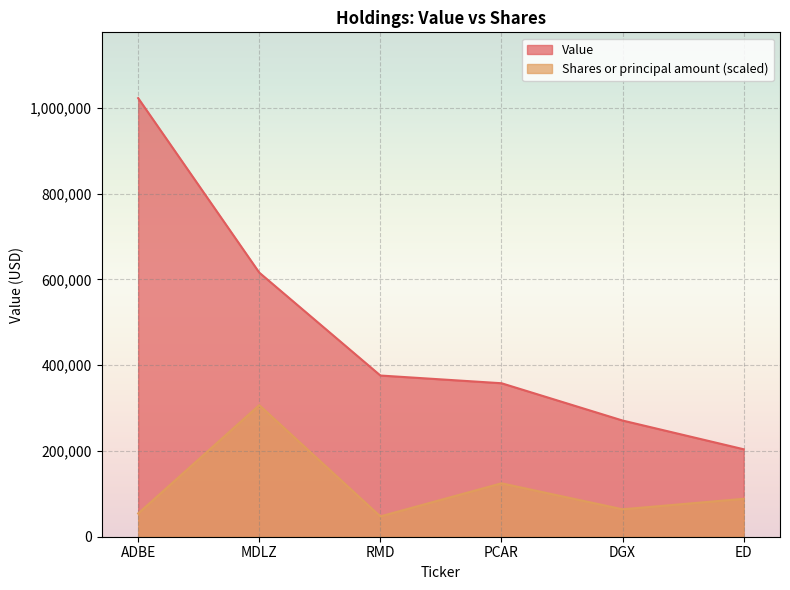

True or false: Value and Shares or principal amount cross at least once.

False